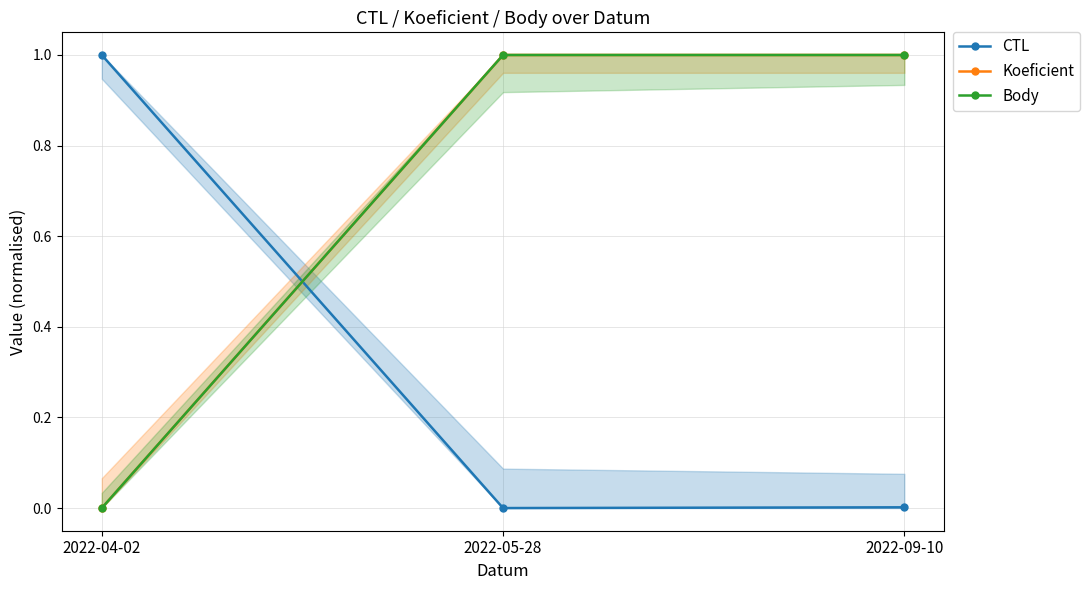

List the series in order of their peak value, lowest first.

CTL, Koeficient, Body